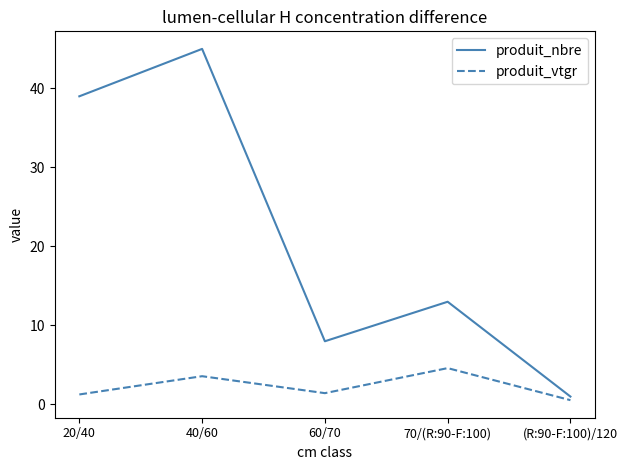

What position from the right is 60/70?

3